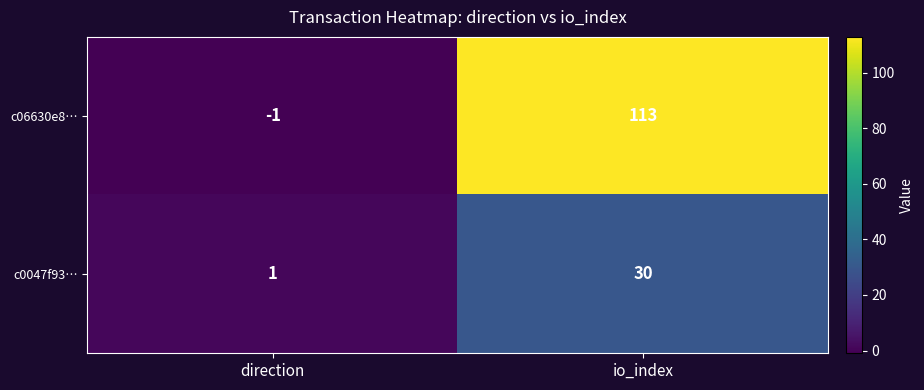

Which series has the largest range (max minus min)?

c06630e8…